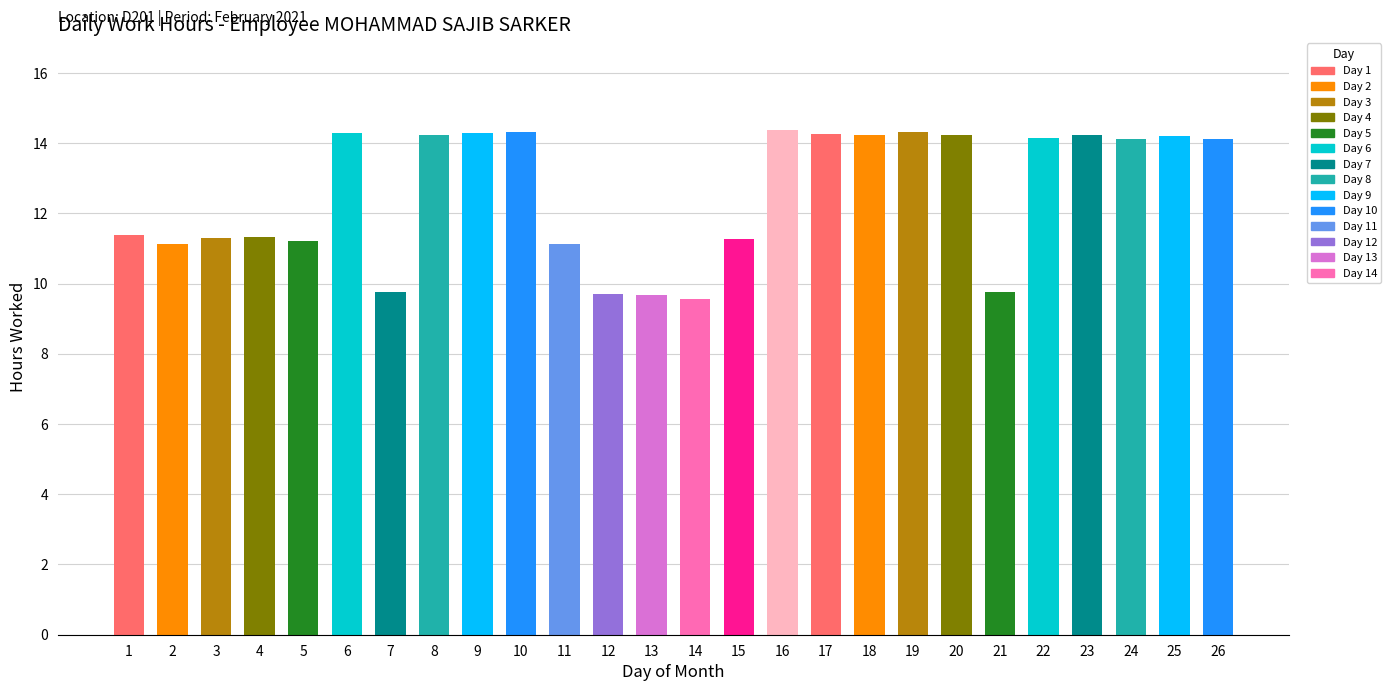

Approximately how many times larger is the value at 13 compared to 4?

0.9